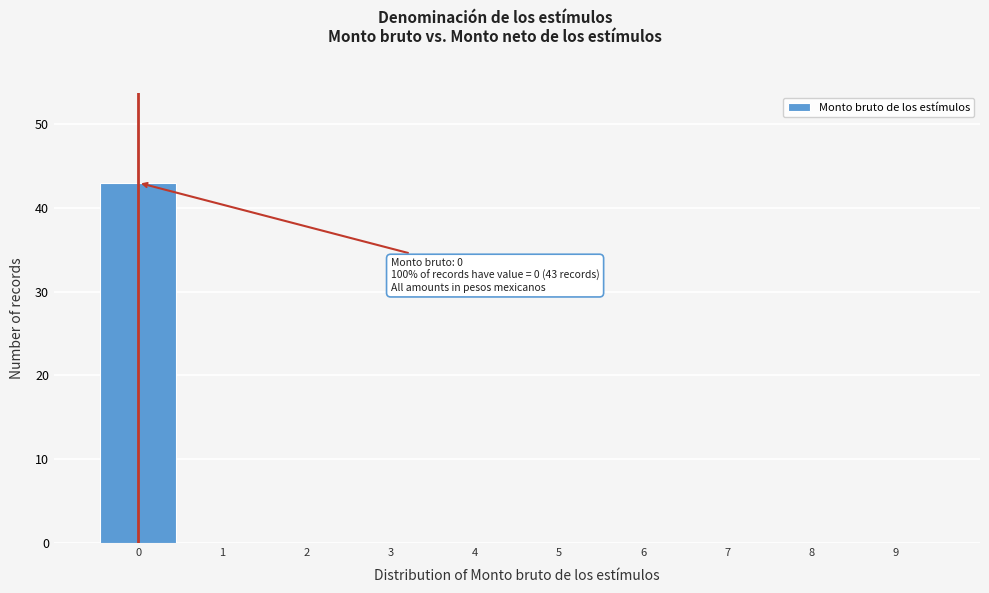

Which range on the x-axis has the tallest bar?

-0.5 to 0.5